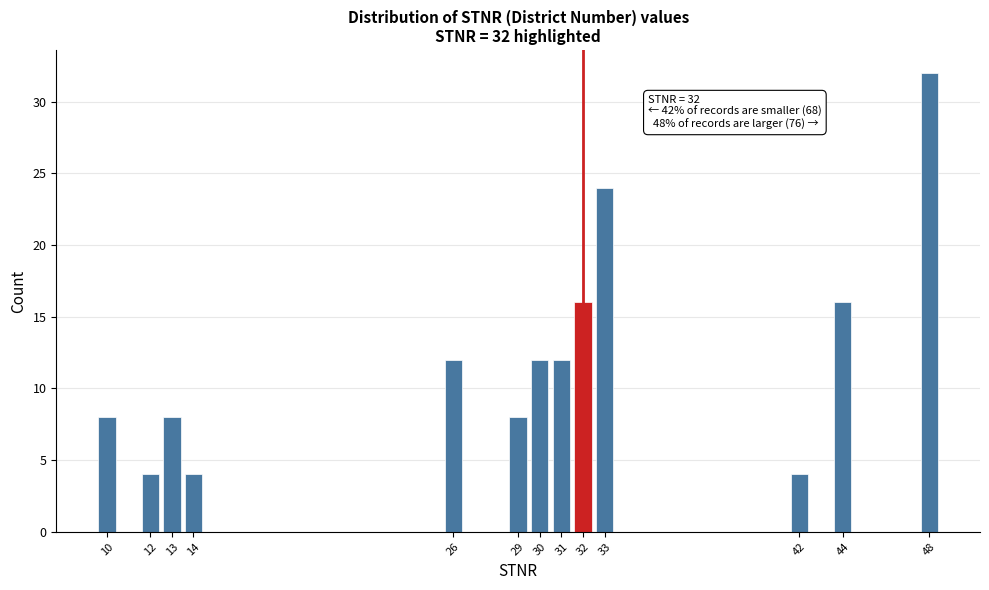

Reading left to right, list all the values displayed in this chart.

10=8	12=4	13=8	14=4	26=12	29=8	30=12	31=12	32=16	33=24	42=4	44=16	48=32